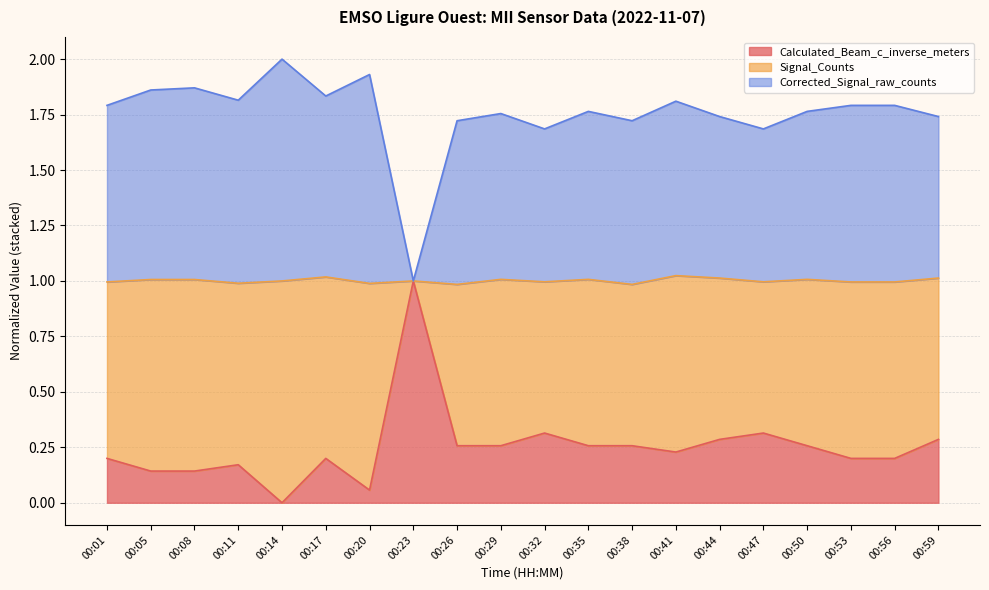

What is the total value across all series at 00:14?

2.0